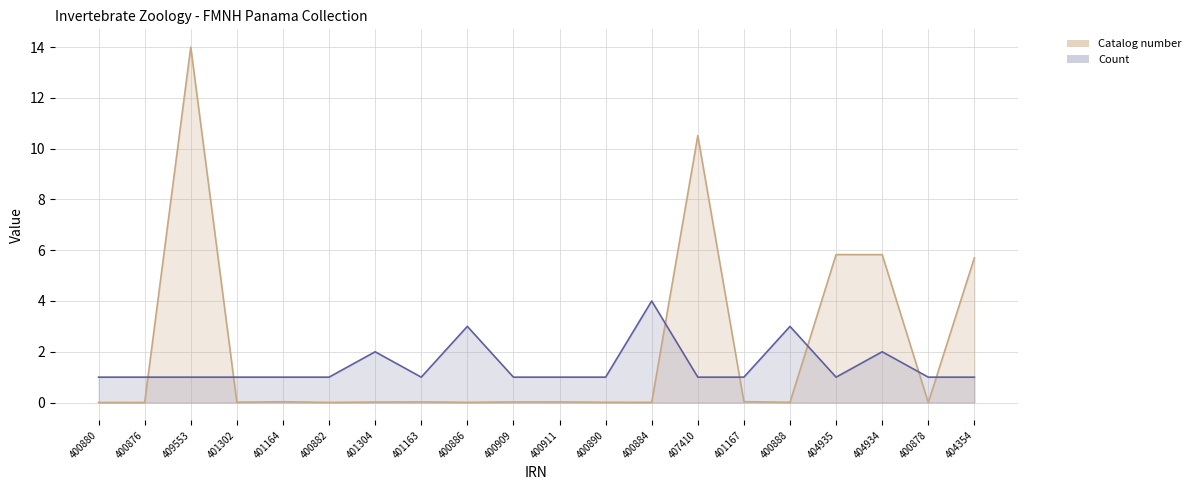

What is the difference between the highest and lowest values at 400911?

1.0